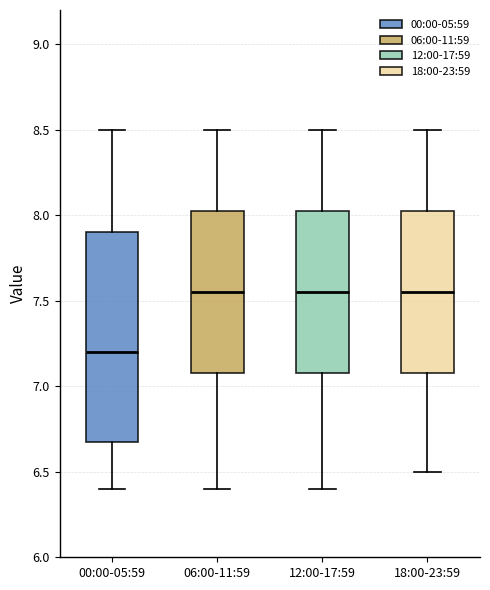

Reading left to right, transcribe this box plot: for each box, give where its median line is, the range the box spans, and where its two whiskers end, as read against the y-axis. The values are not printed on the chart, so give them approximately, as read against the axis.

00:00-05:59: median 7.20, box 6.70 to 7.90, whiskers 6.40 to 8.50
06:00-11:59: median 7.55, box 7.10 to 8.05, whiskers 6.40 to 8.50
12:00-17:59: median 7.55, box 7.10 to 8.05, whiskers 6.40 to 8.50
18:00-23:59: median 7.55, box 7.10 to 8.05, whiskers 6.50 to 8.50